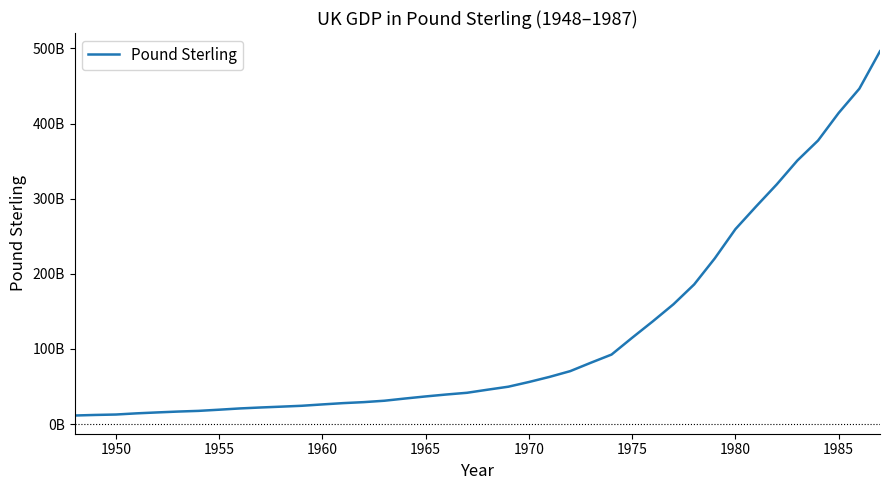

Does the chart have visible grid lines?

No